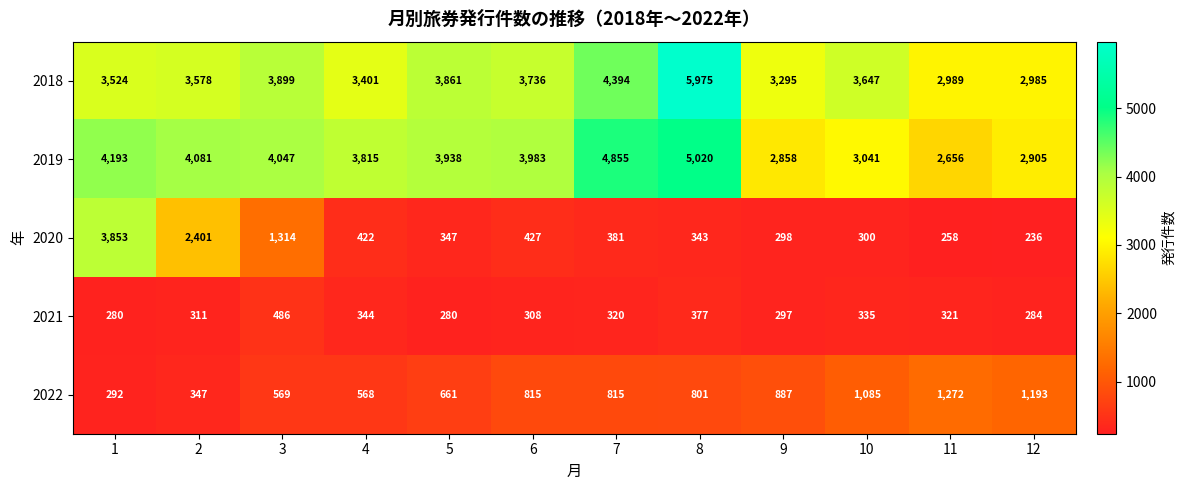

At which label is 2018 closest to 4480?

7